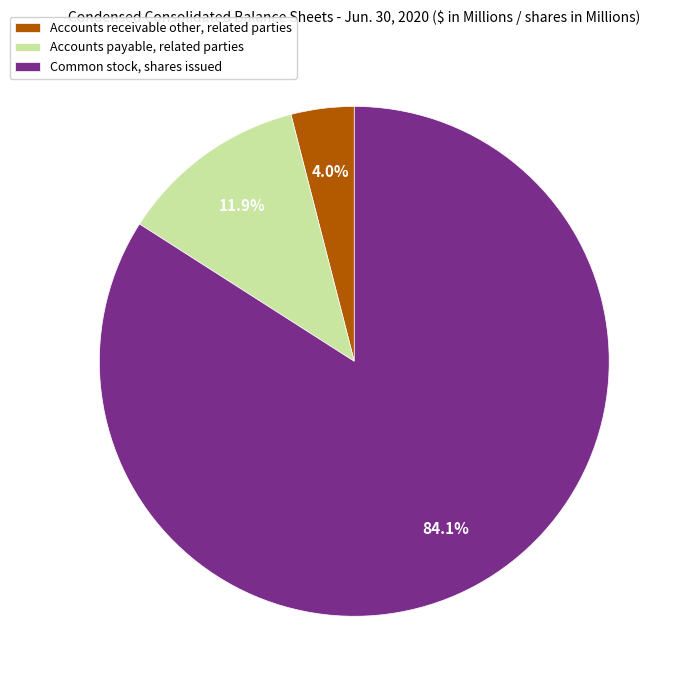

Rank the categories by value from lowest to highest.

Accounts receivable other, related parties, Accounts payable, related parties, Common stock, shares issued